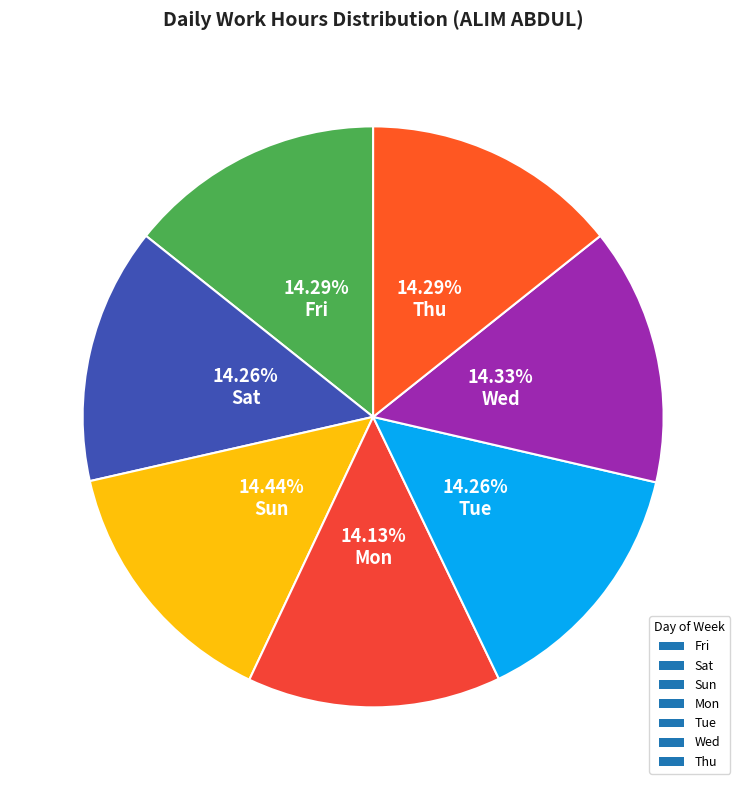

Rank the categories by value from highest to lowest.

Sun, Wed, Fri, Thu, Sat, Tue, Mon